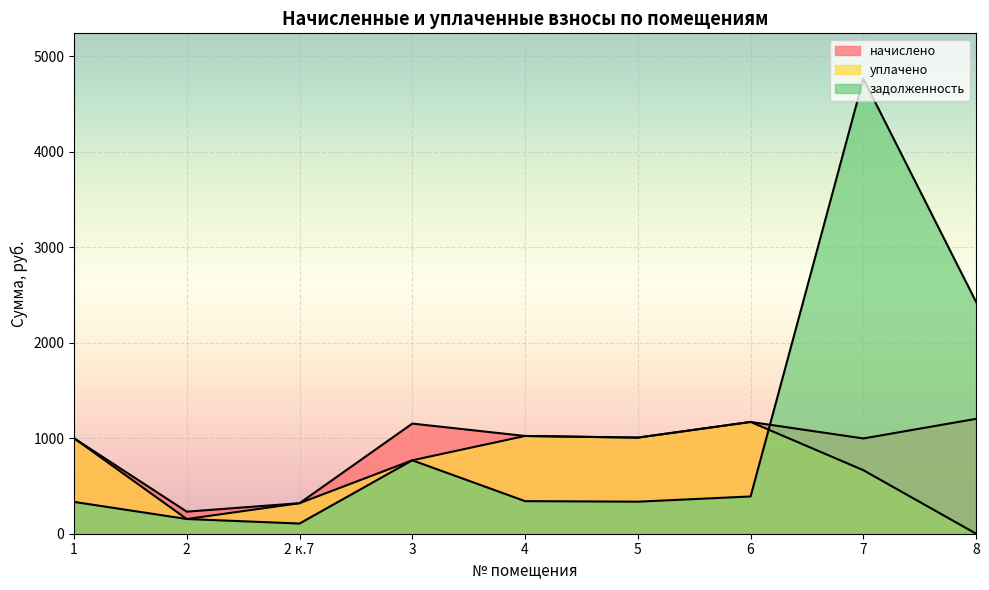

Rank the categories by уплачено value from lowest to highest.

8, 2, 2 к.7, 7, 3, 1, 5, 4, 6